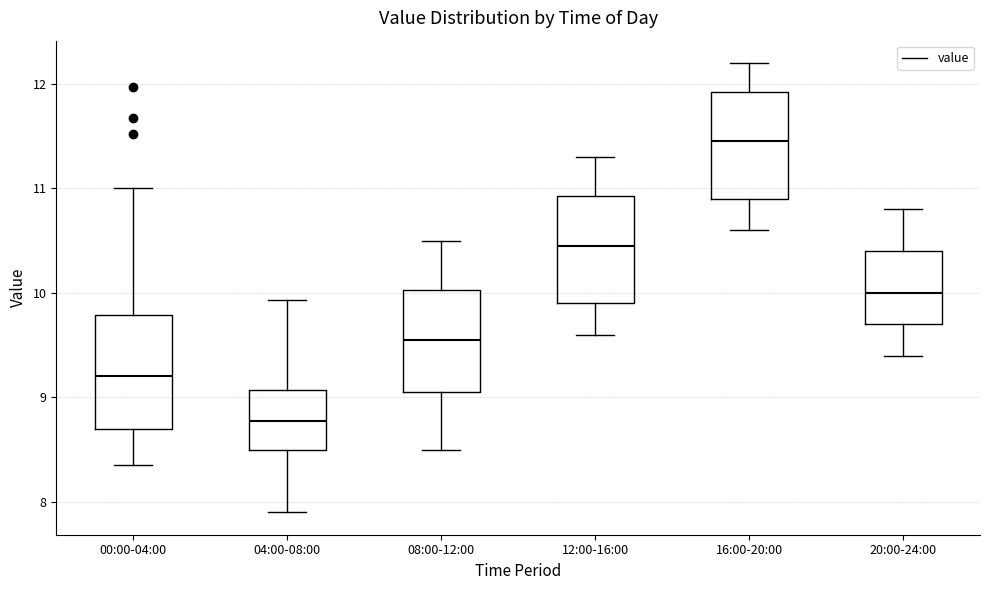

Which box's median line is the lowest?

04:00-08:00